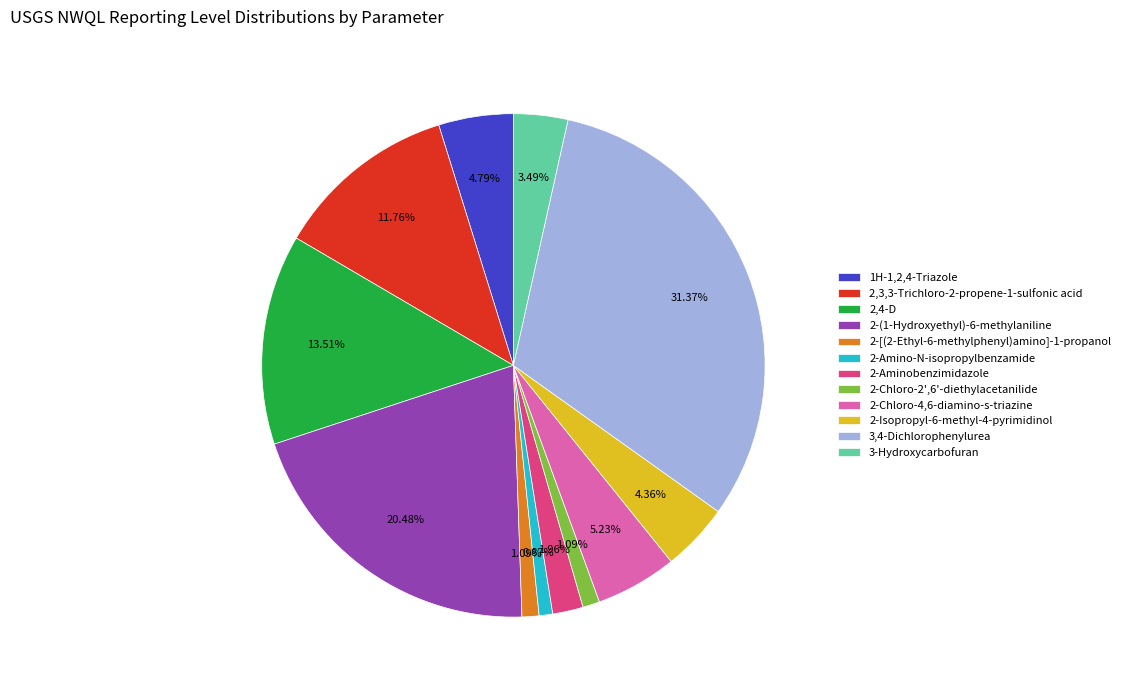

To the nearest percent, what is the combined percentage of 2-Chloro-2',6'-diethylacetanilide and 3,4-Dichlorophenylurea?

32%